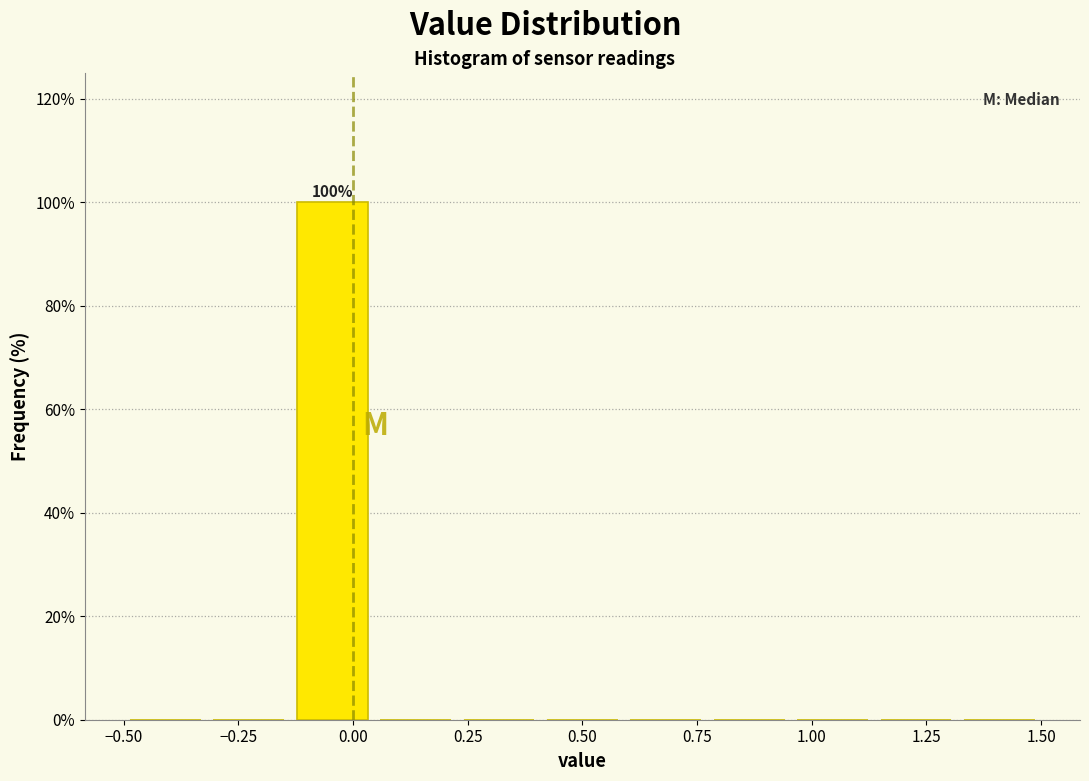

Read against the x-axis, roughly where is the centre of the tallest bar?

-0.05